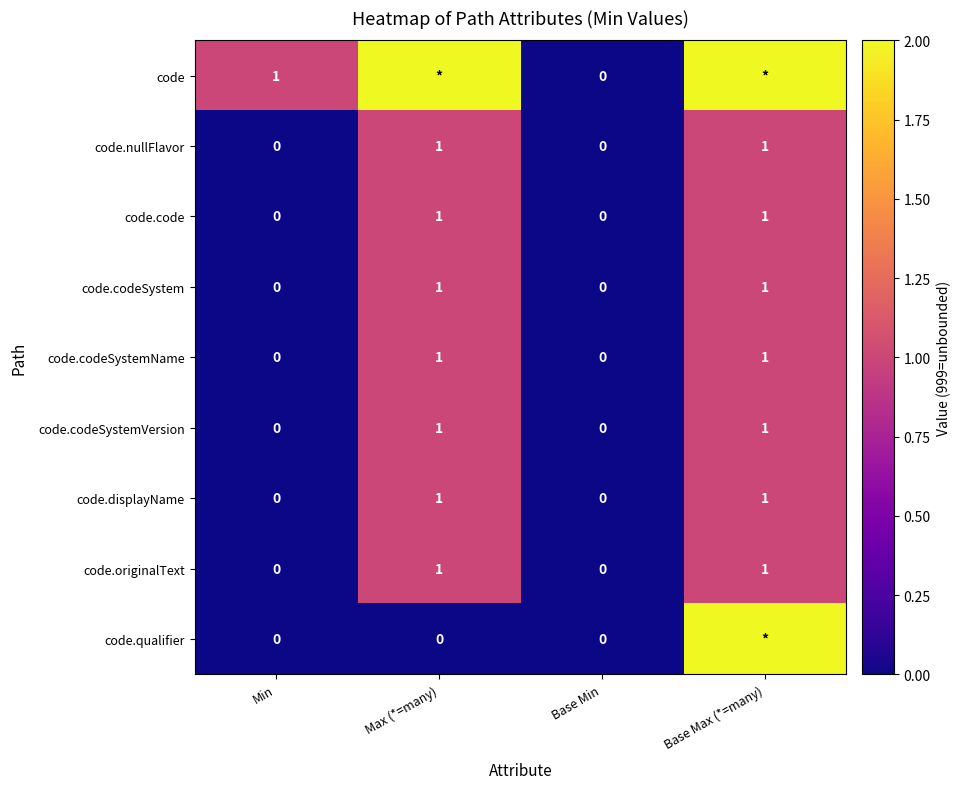

At which category is the sum across all series the highest?

Base Max (*=many)